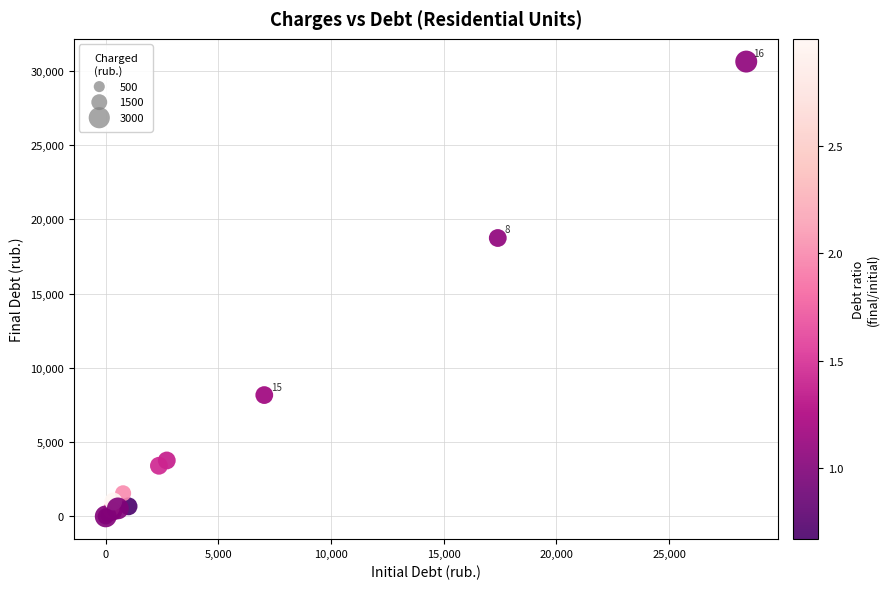

What Y value in the scatter plot is closest to 15312?

18745.6